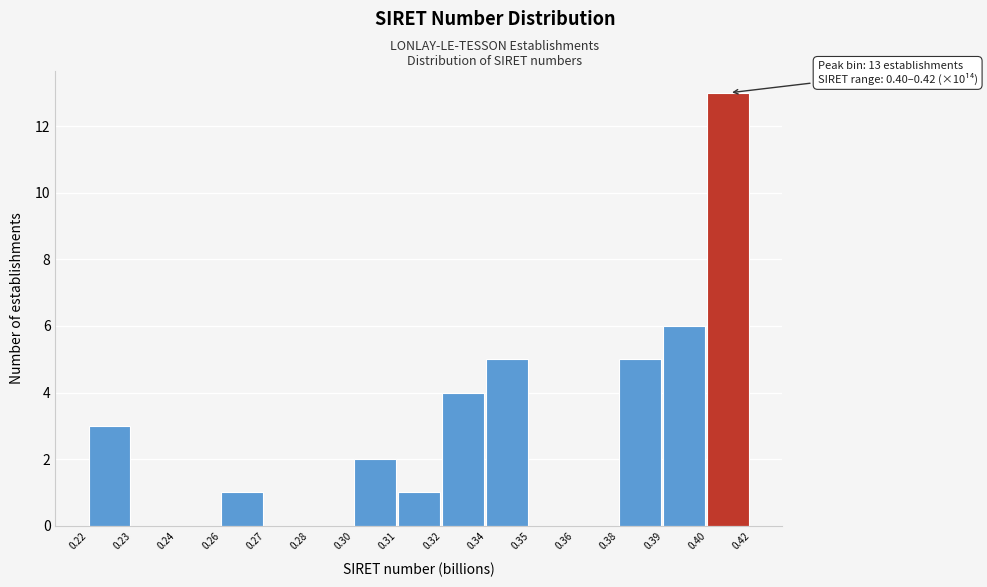

Reading left to right, extract all data points from this chart.

0.22=3	0.23=0	0.24=0	0.26=1	0.27=0	0.28=0	0.30=2	0.31=1	0.32=4	0.34=5	0.35=0	0.36=0	0.38=5	0.39=6	0.40=13